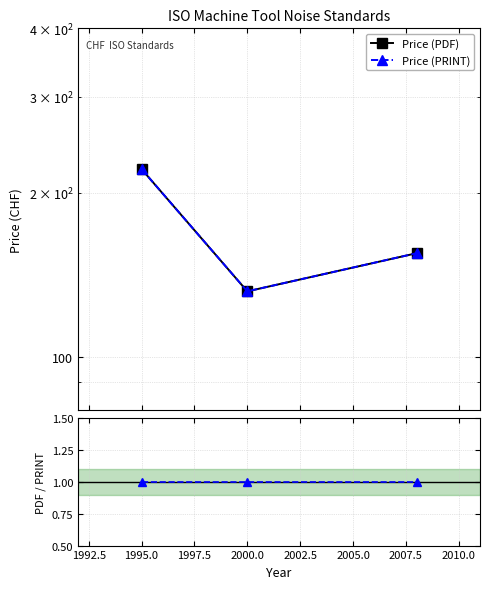

What is the sum of all Price (PDF) values?

508